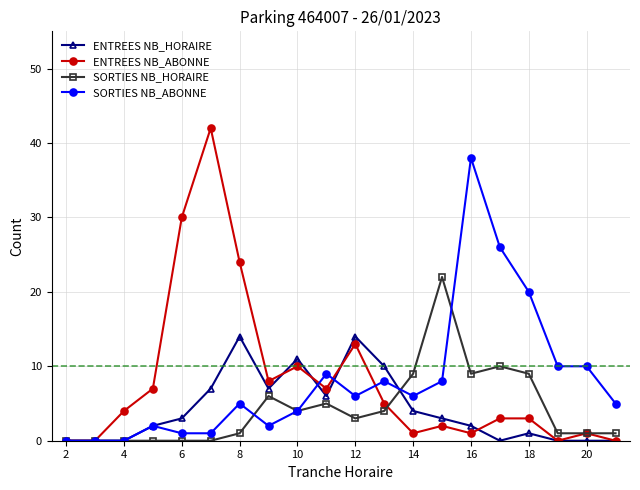

Rank the series by their maximum value, from lowest to highest.

ENTREES NB_HORAIRE, SORTIES NB_HORAIRE, SORTIES NB_ABONNE, ENTREES NB_ABONNE